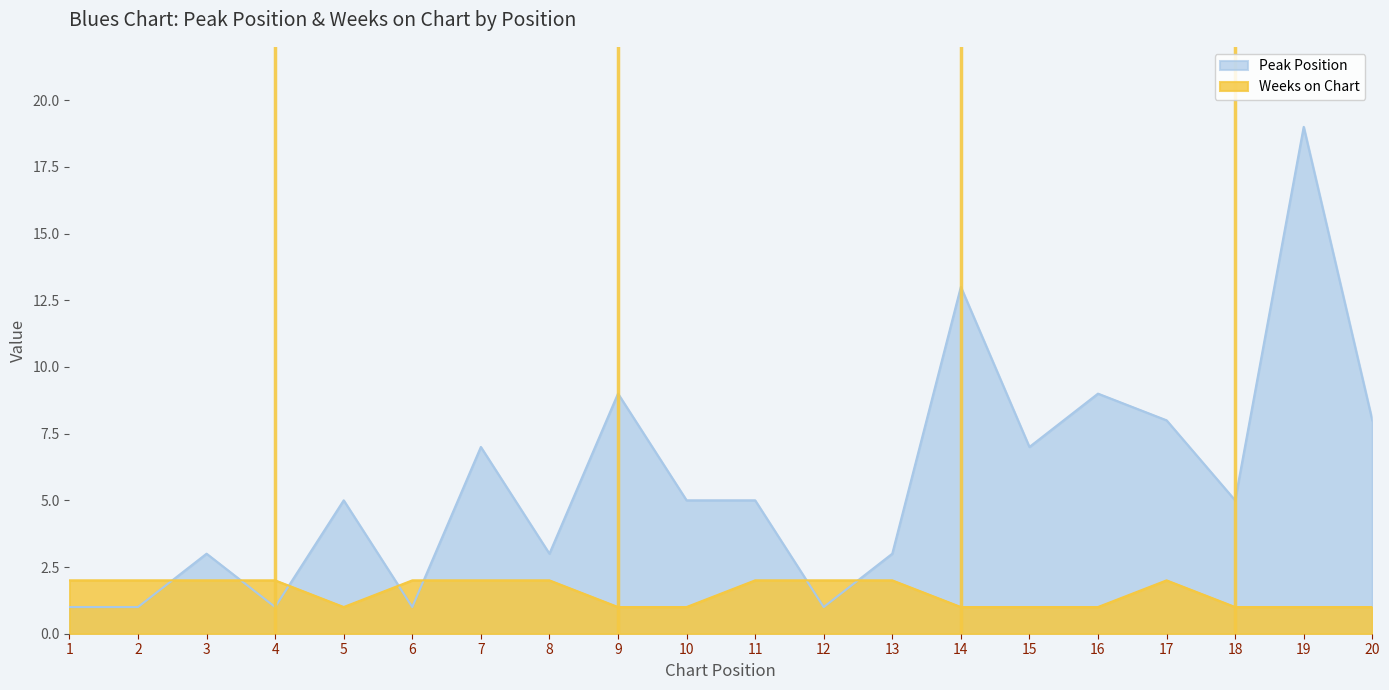

How many data points in Peak Position are above 5?

8